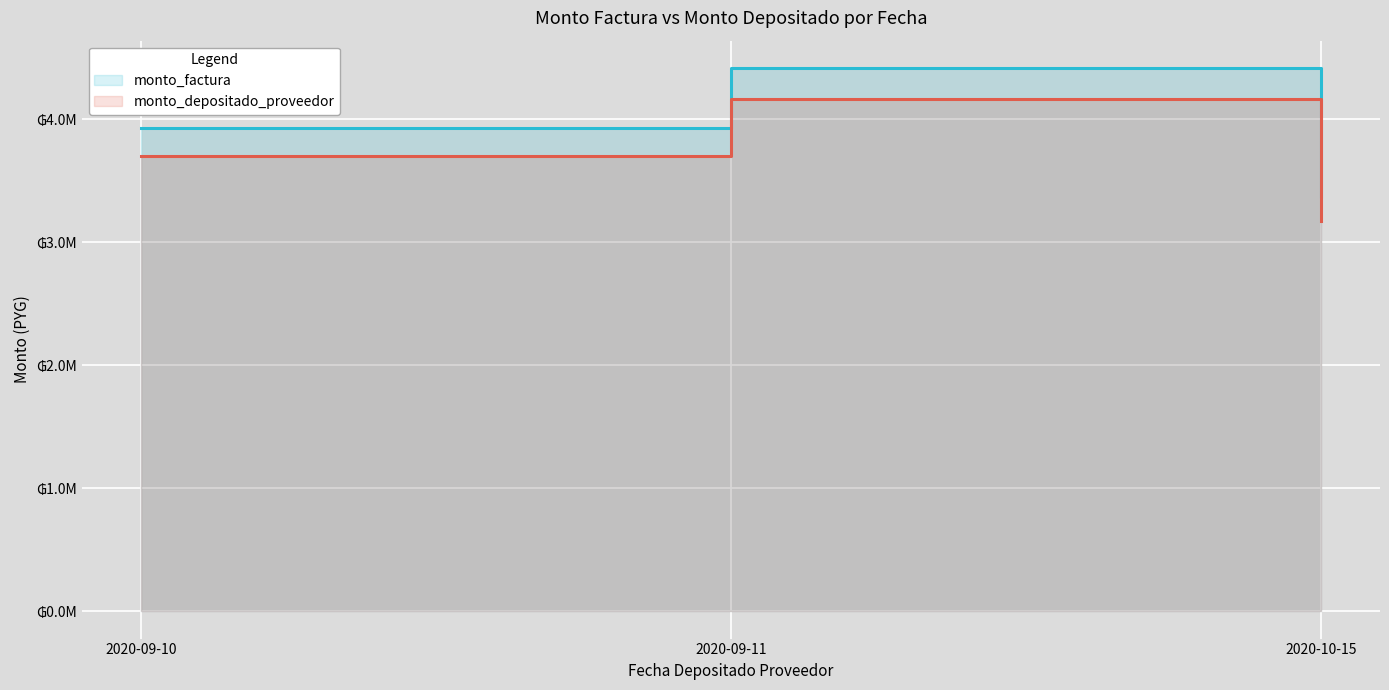

At 2020-10-15, list the series in order from largest to smallest.

monto_factura, monto_depositado_proveedor